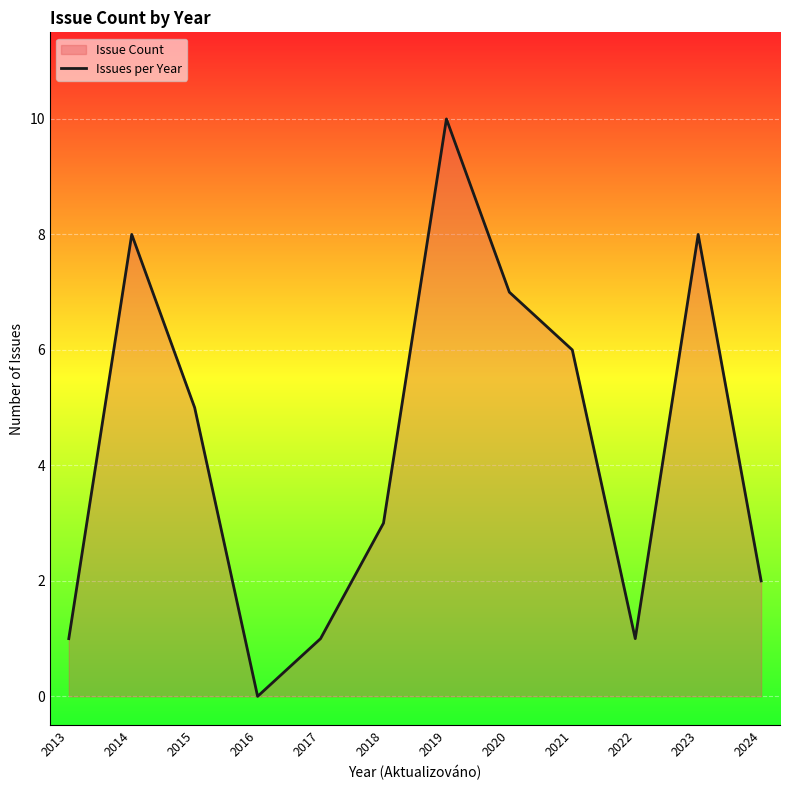

How many interior local peaks (higher than both neighbors) does the data have?

3